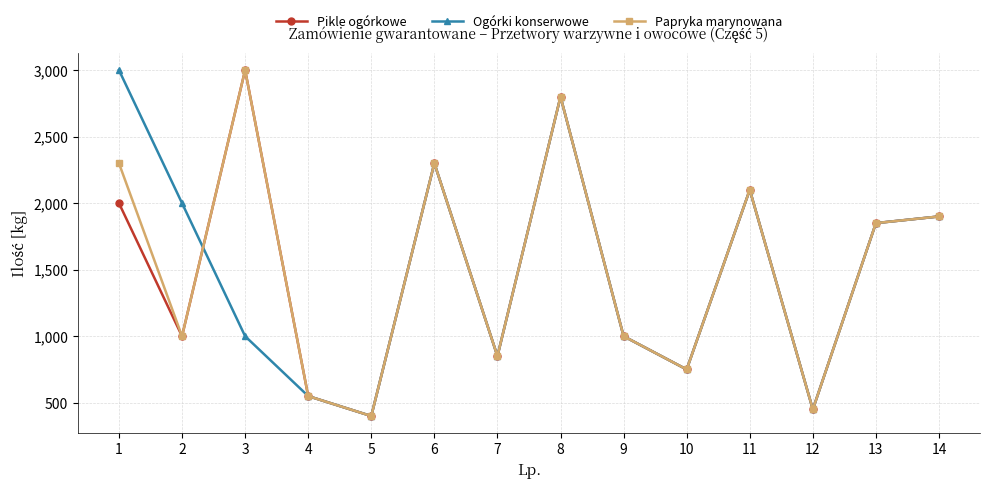

What is the sum of all Papryka marynowana values?

21250